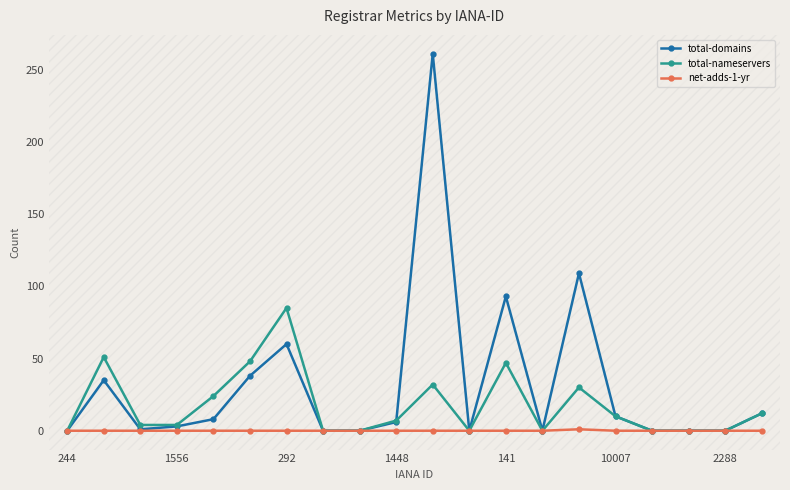

Does the chart display data point markers on the line(s)?

Yes